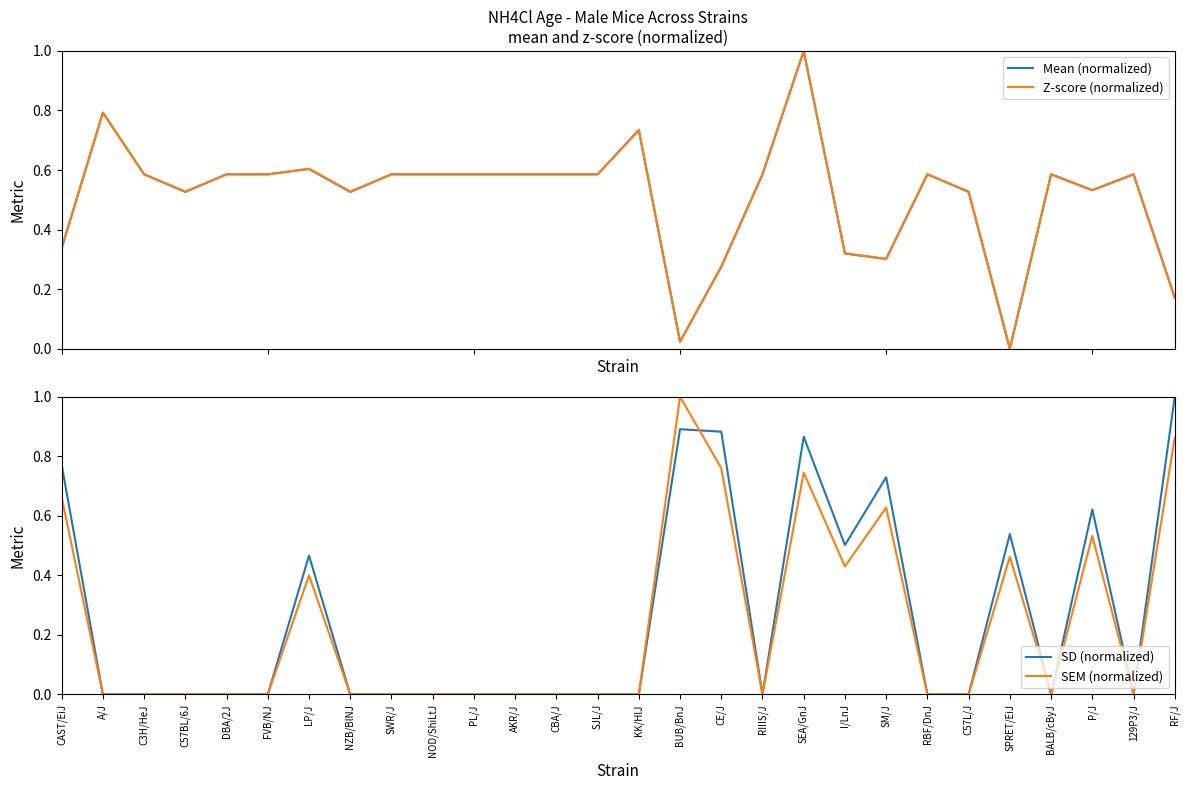

Between which two adjacent categories do Mean (normalized) and Z-score (normalized) first intersect?

CAST/EiJ and A/J